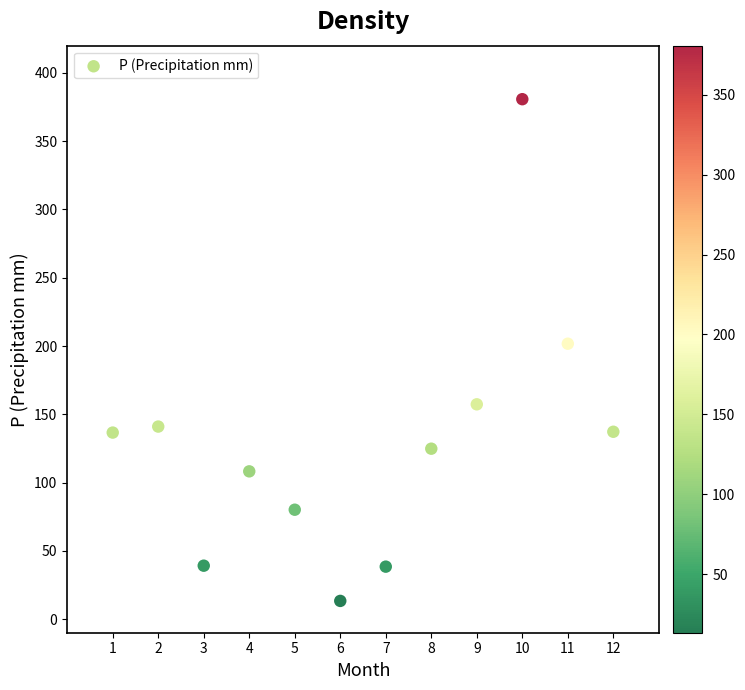

What is the average Y value?

129.9